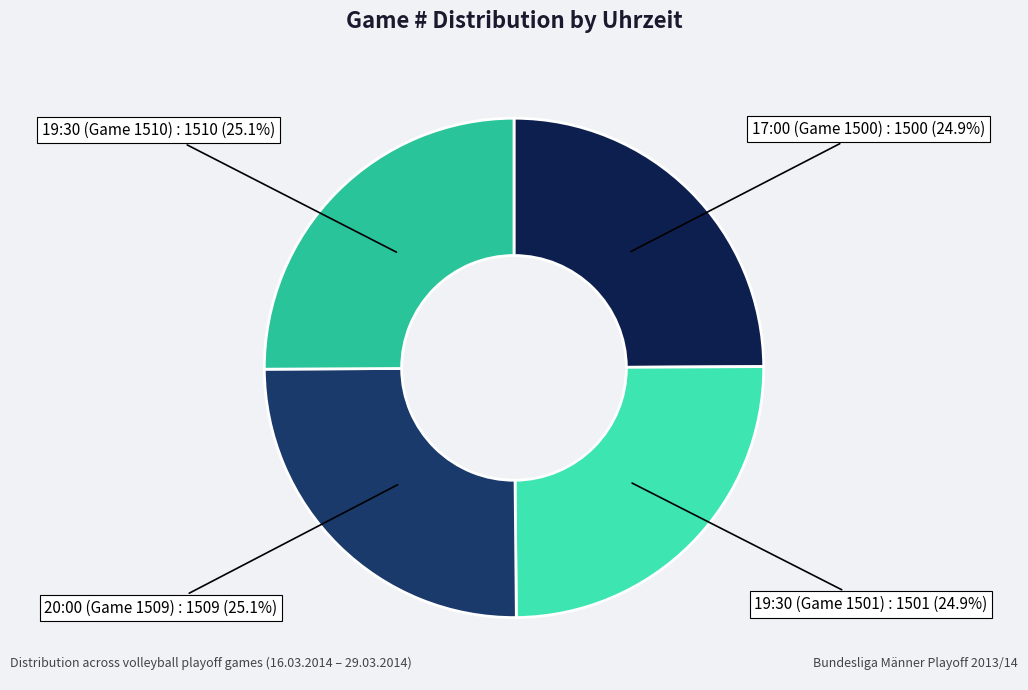

How many segments does this pie chart have?

4